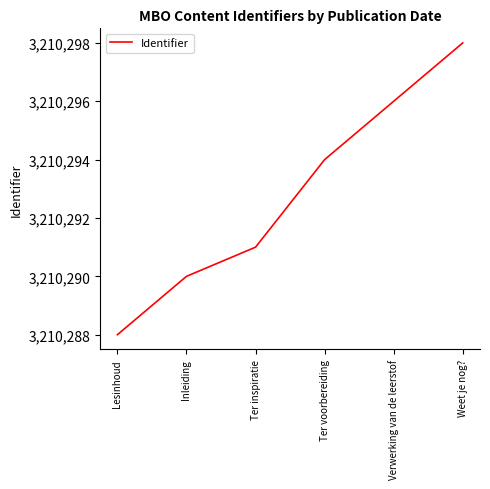

True or false: there are more than 1 points higher than both neighbors.

False